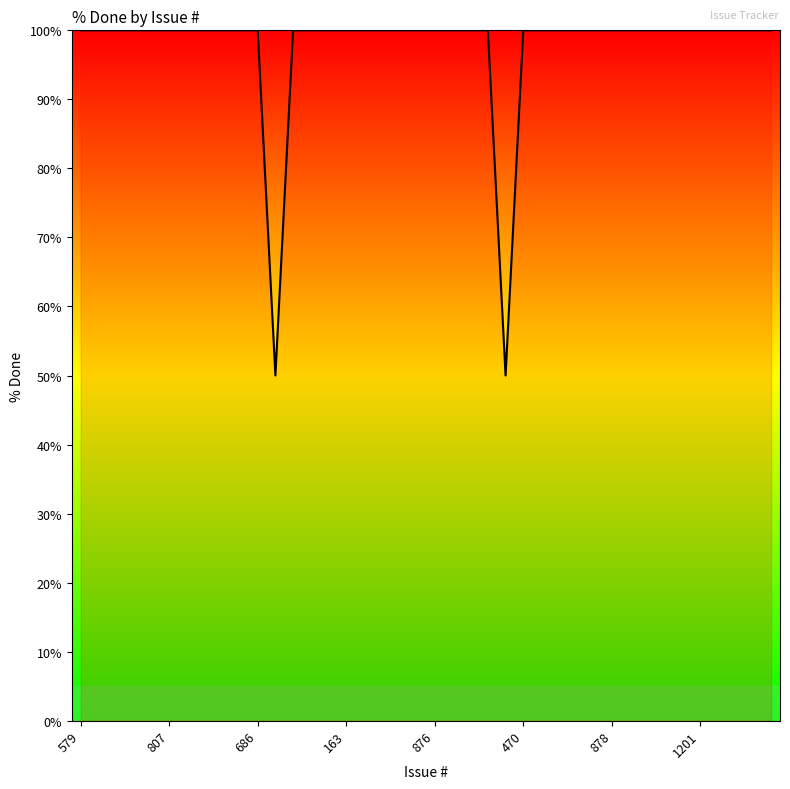

What is the difference between the maximum and minimum values?

50